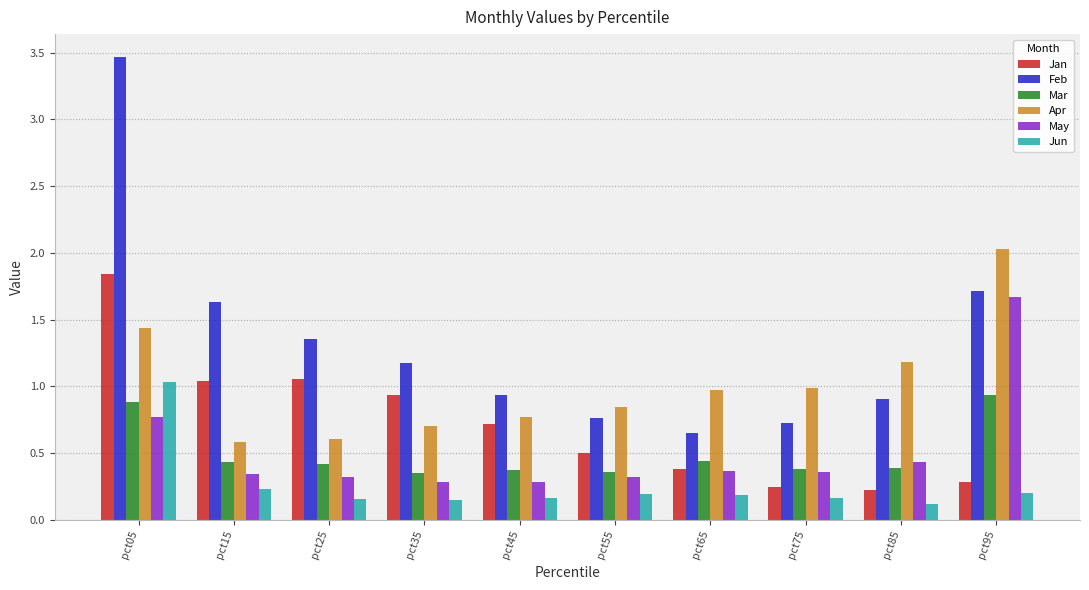

What is the approximate value of Feb at pct95?

1.7